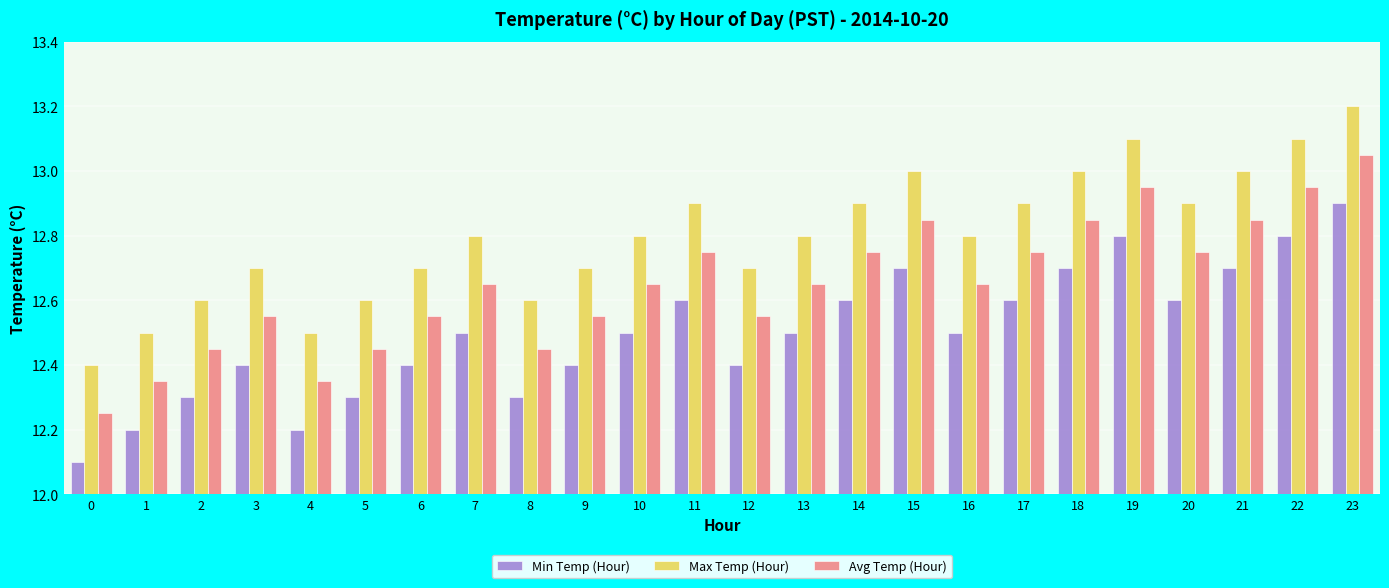

What is the sum of the Avg Temp (Hour) values at 13 and 20?

25.4